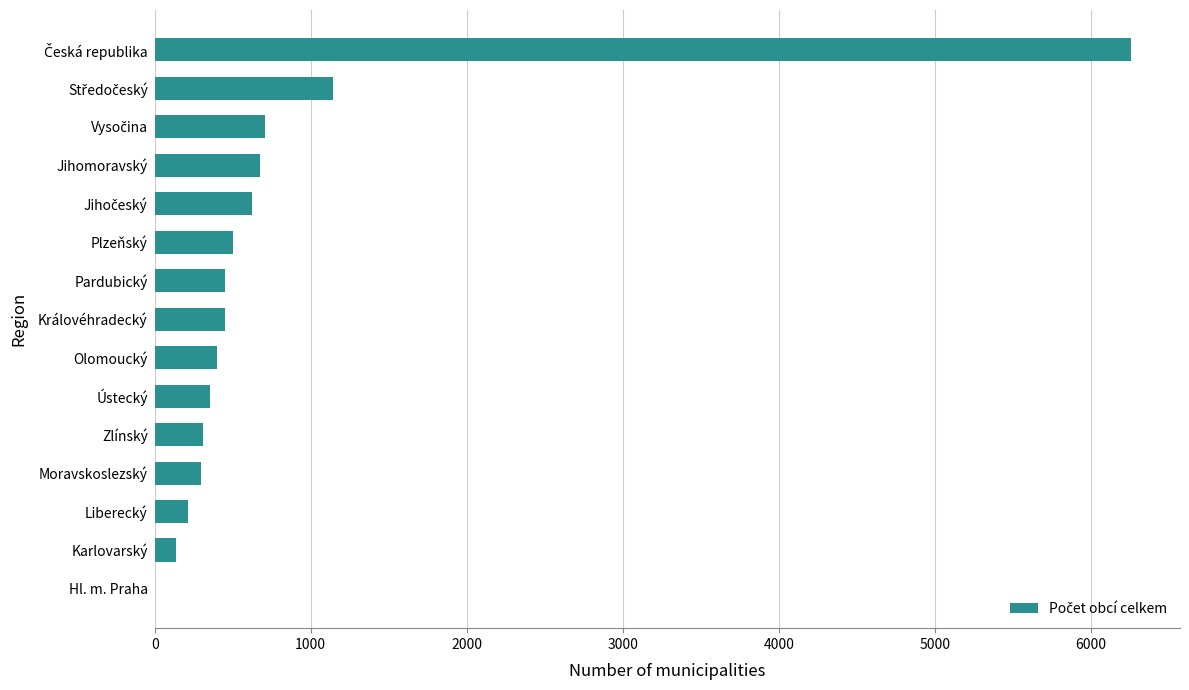

What is the change in value from Moravskoslezský to Jihomoravský?

+373